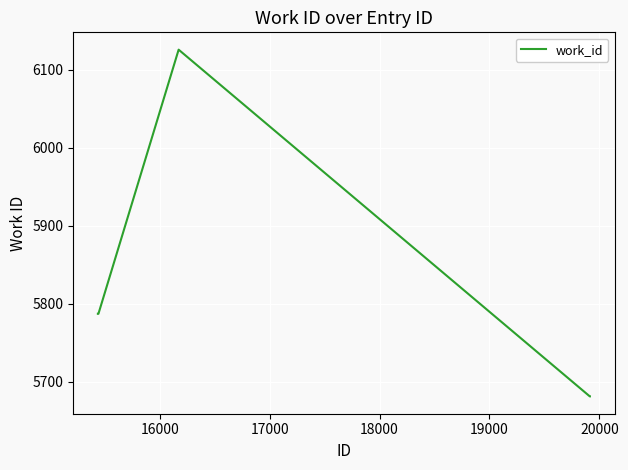

True or false: there are more than 2 points higher than both neighbors.

False